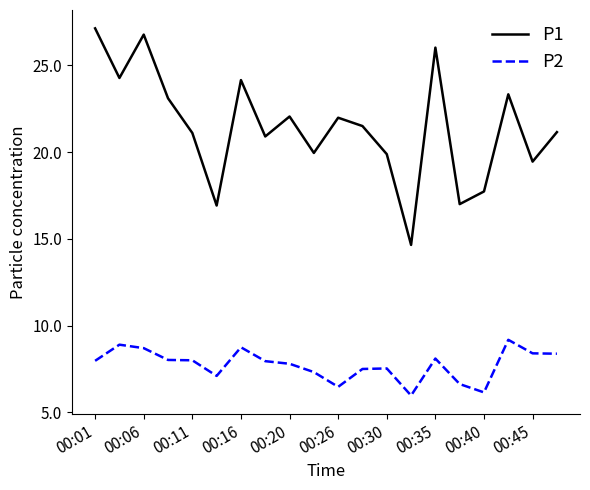

What are all the series names shown in the legend?

P1, P2